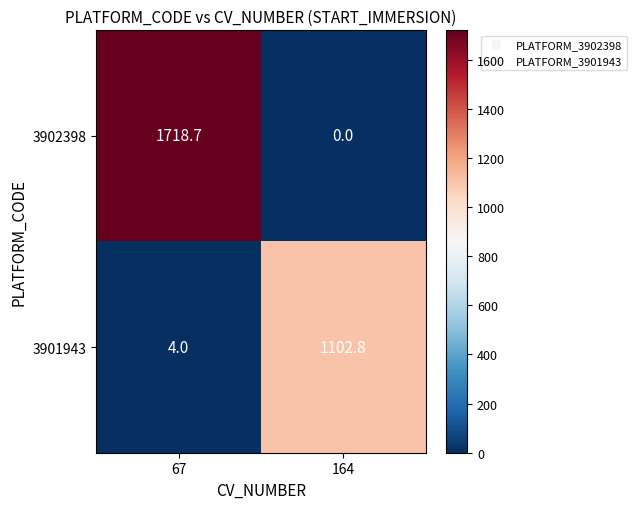

Which series has the largest total across all categories?

3902398